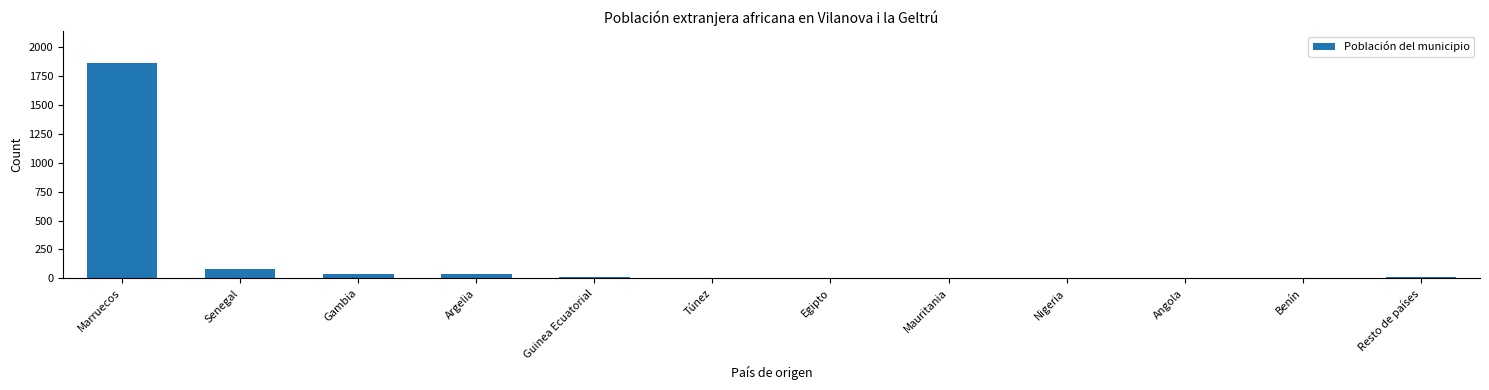

Which label corresponds to the largest value in the chart?

Marruecos